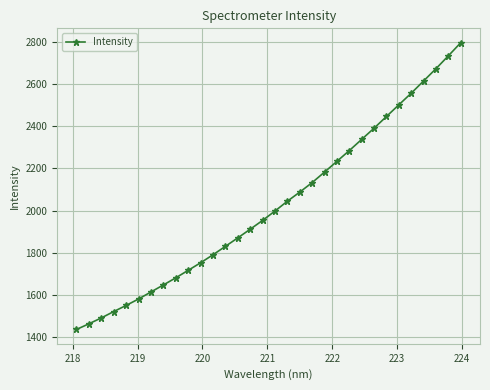

How many lines are shown in the chart?

1